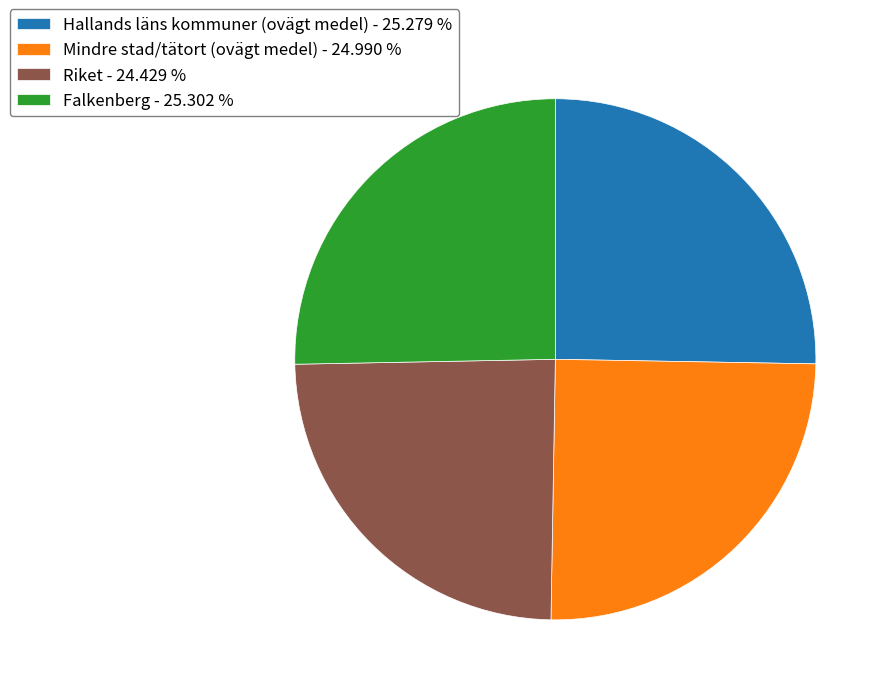

Does Hallands läns kommuner (ovägt medel) - 25.279 % account for over 50% of the chart?

No